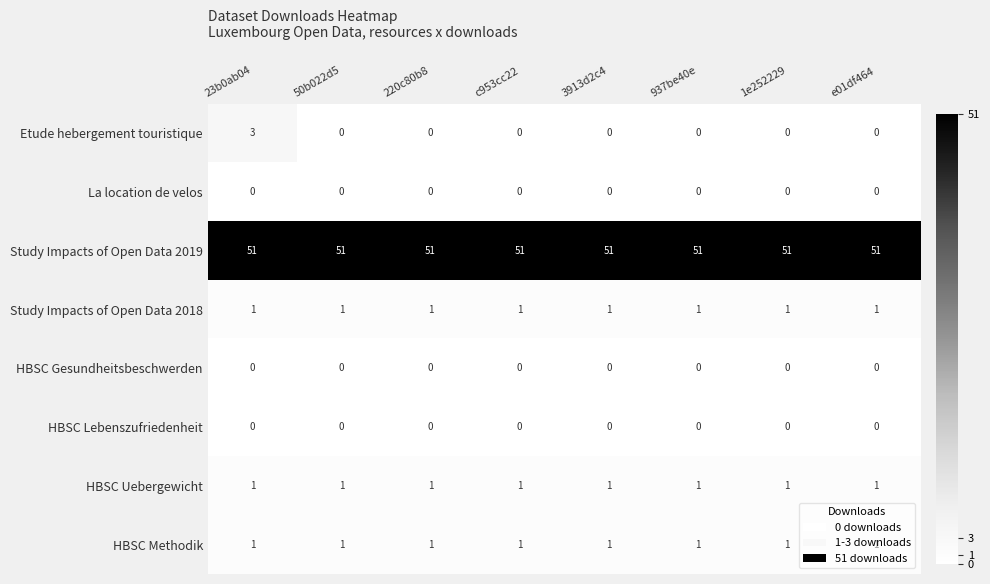

What is the spread (max minus min) of values at e01df464?

51